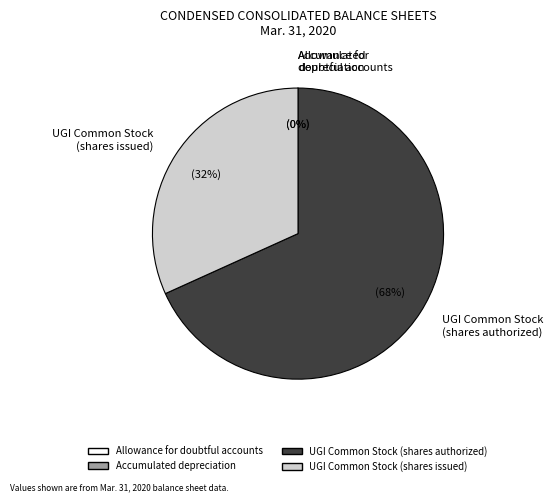

The UGI Common Stock (shares authorized) slice represents 79% of the pie. True or false?

False